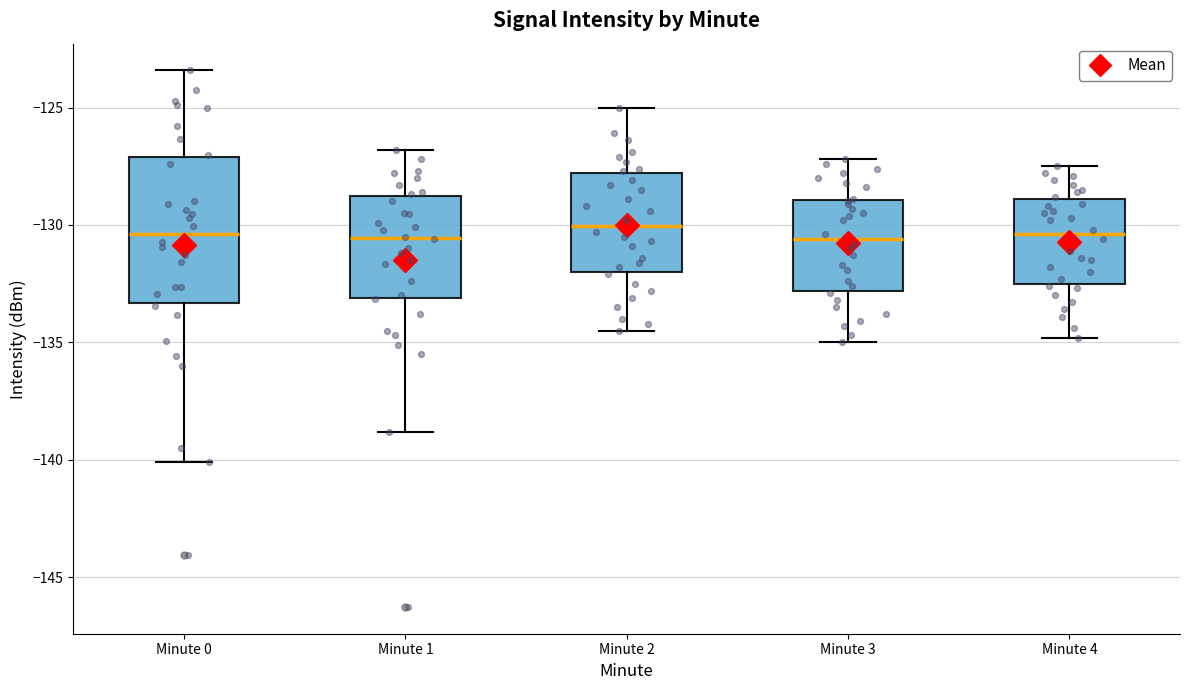

Comparing the boxes themselves (not the whiskers), which one is the tallest?

Minute 0